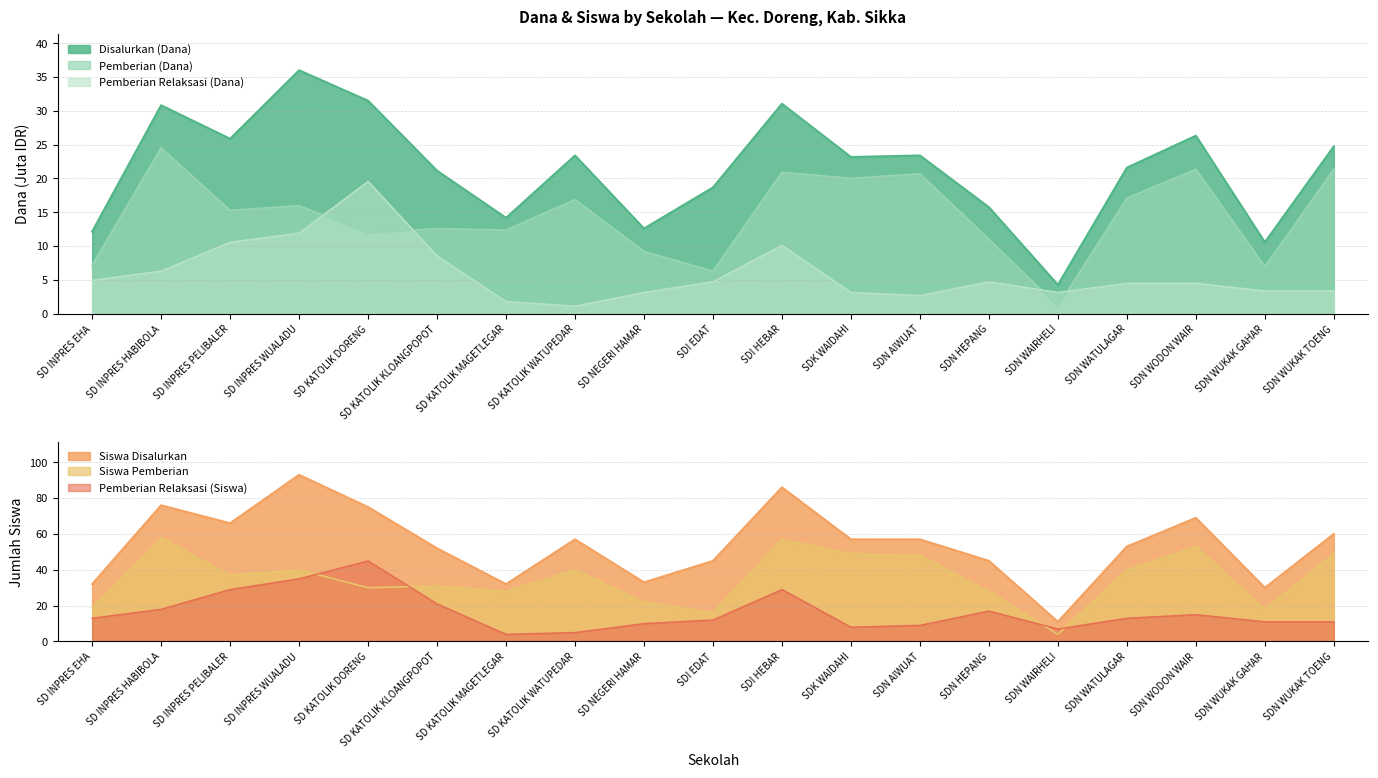

How many values in the Siswa Disalurkan series exceed 57?

7